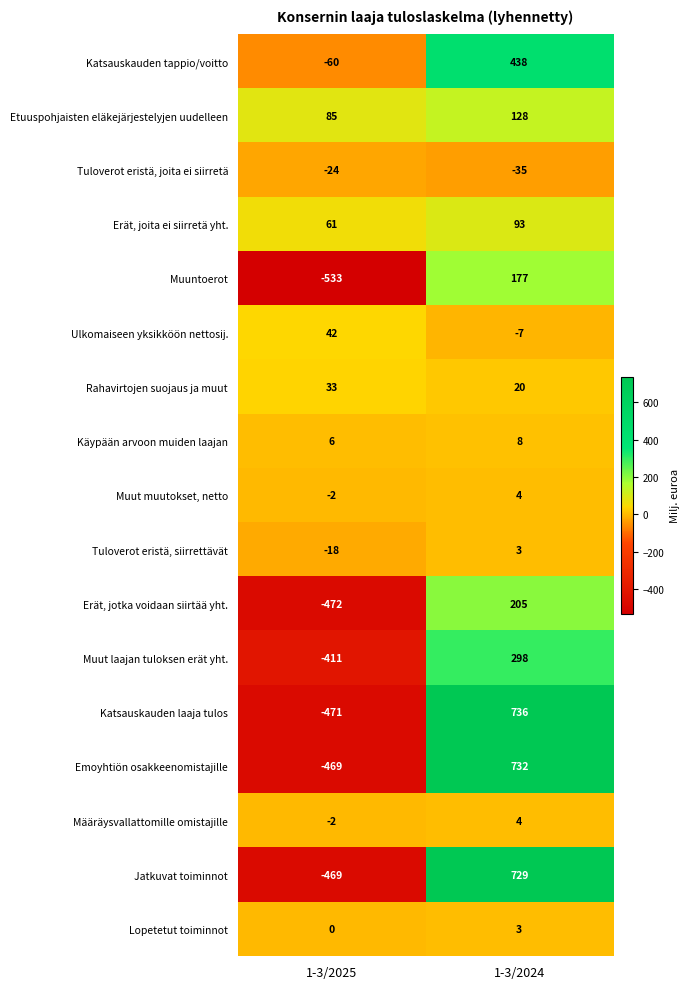

What is the average value of the Muut laajan tuloksen erät yht. series?

-56